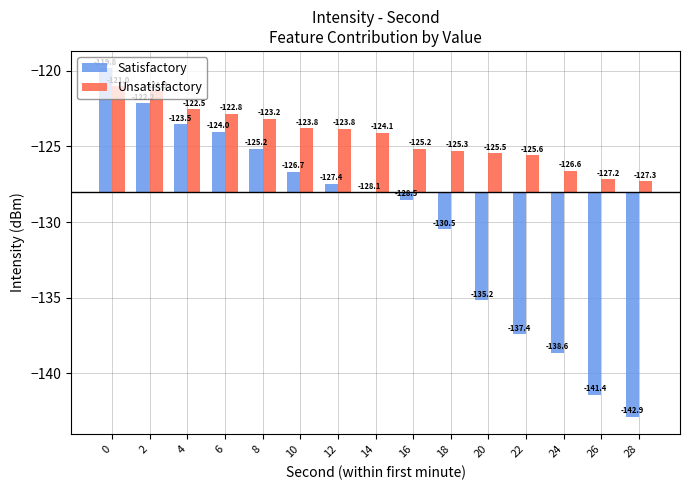

List the series in order of their overall mean, highest first.

Unsatisfactory, Satisfactory